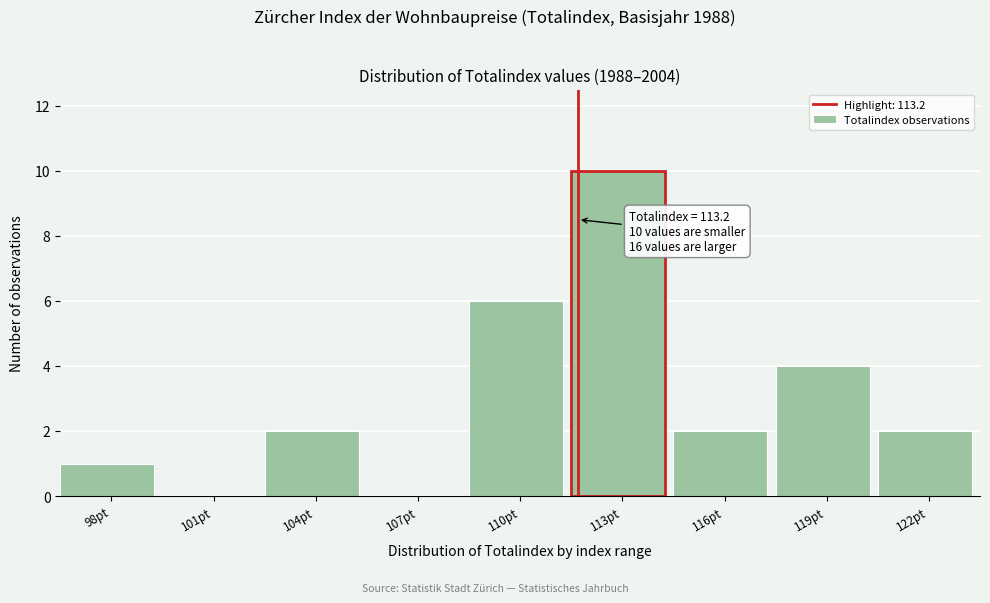

Reading right to left, what are all the values shown in this chart?

122pt=2	119pt=4	116pt=2	113pt=10	110pt=6	107pt=0	104pt=2	101pt=0	98pt=1